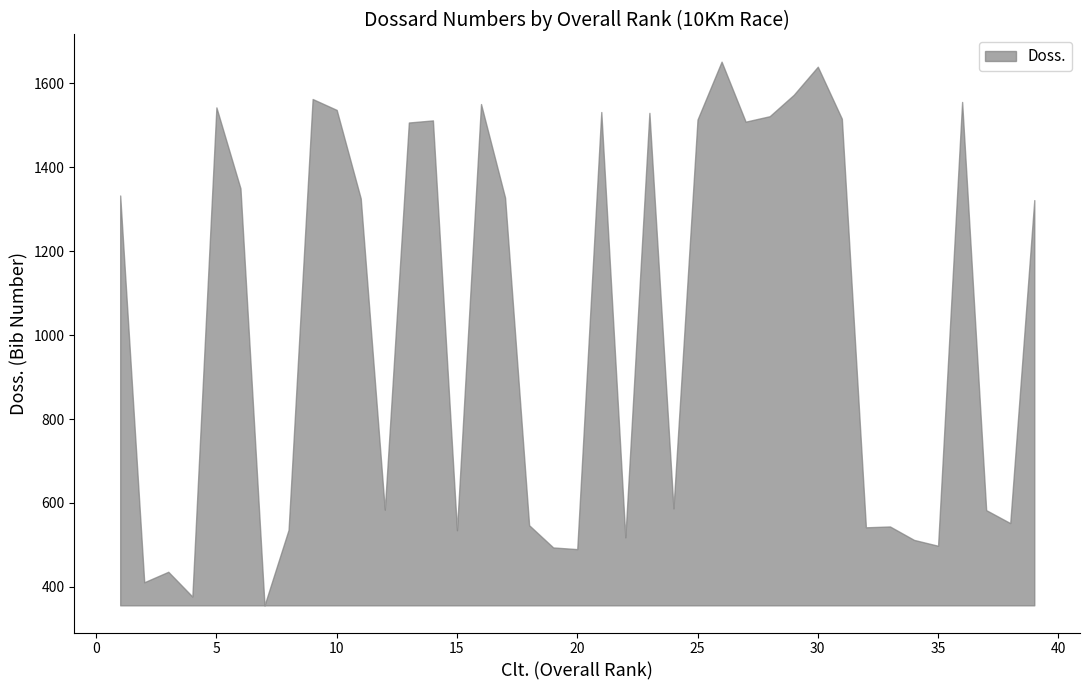

The chart shows a value of 587 at 24. True or false?

True